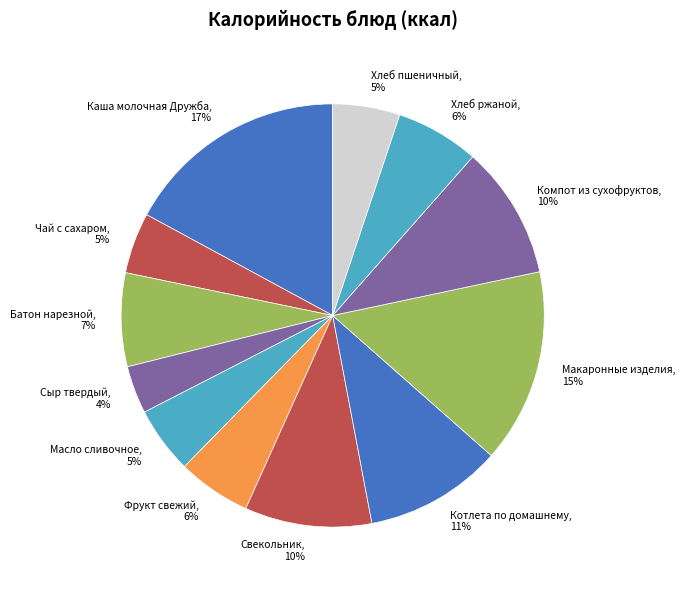

To the nearest percent, what is the average slice percentage?

8%